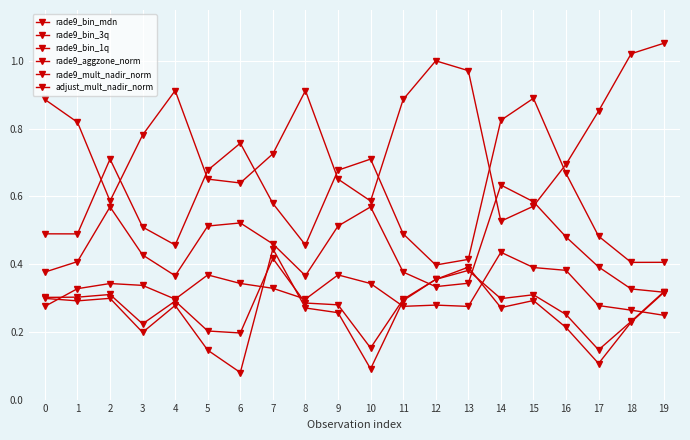

How many data points does each series have?

20